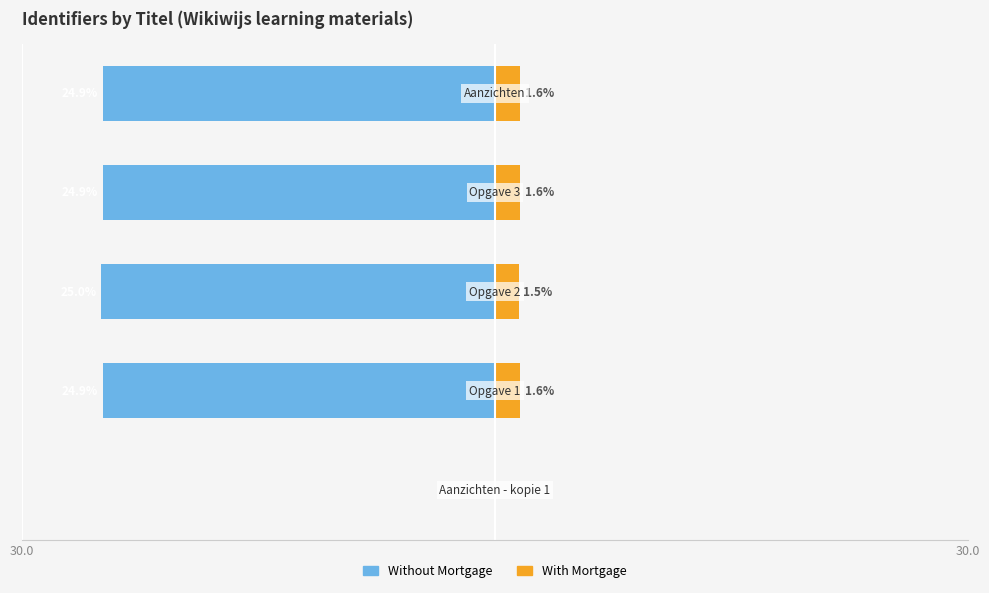

What is the average value of the With Mortgage series?

1.3